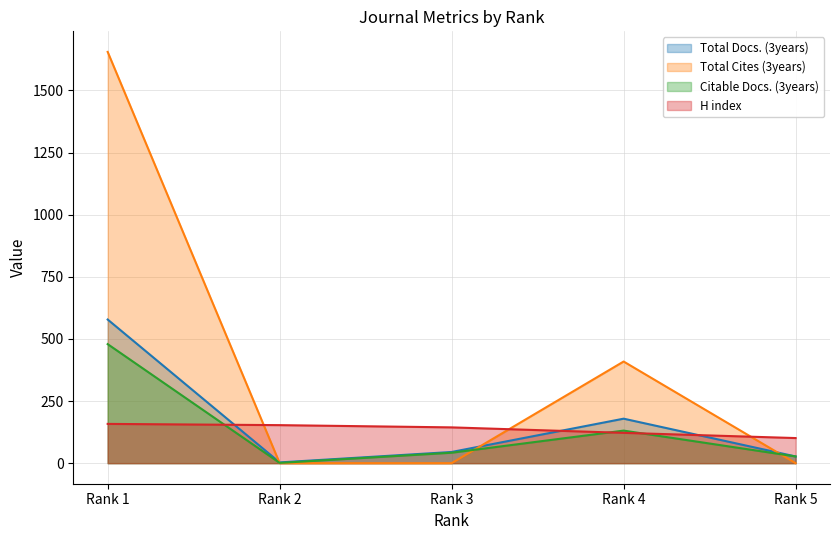

Where is the first local maximum for Total Docs. (3years)?

Rank 4